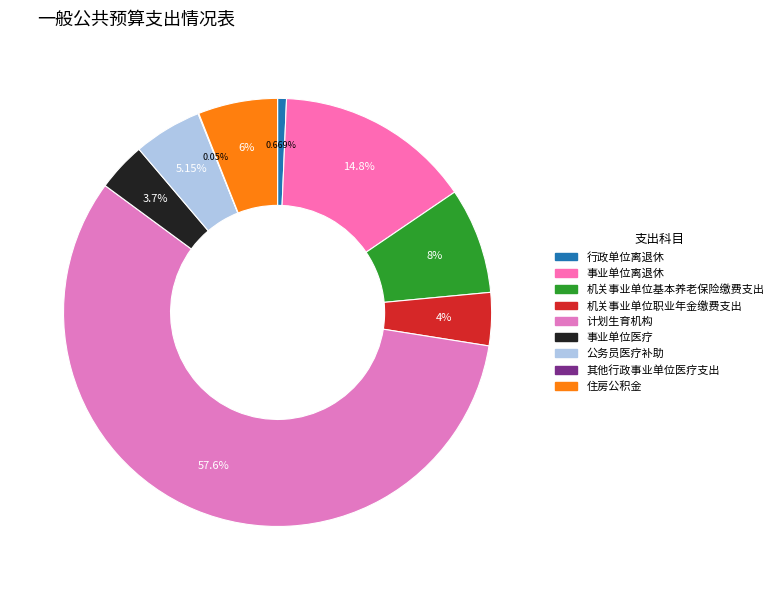

What portion of the pie excludes 行政单位离退休?

99.3%